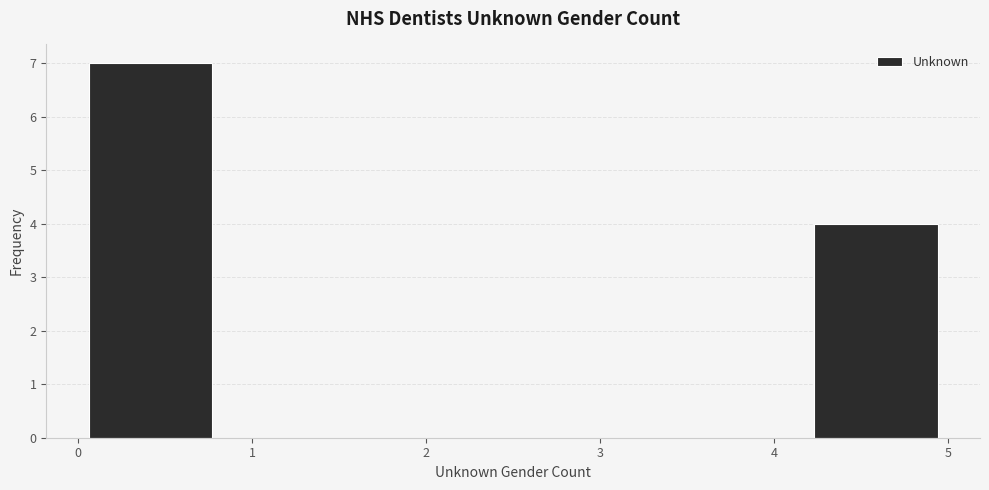

Over which range of the x-axis is the bar tallest?

0.0 to 0.8